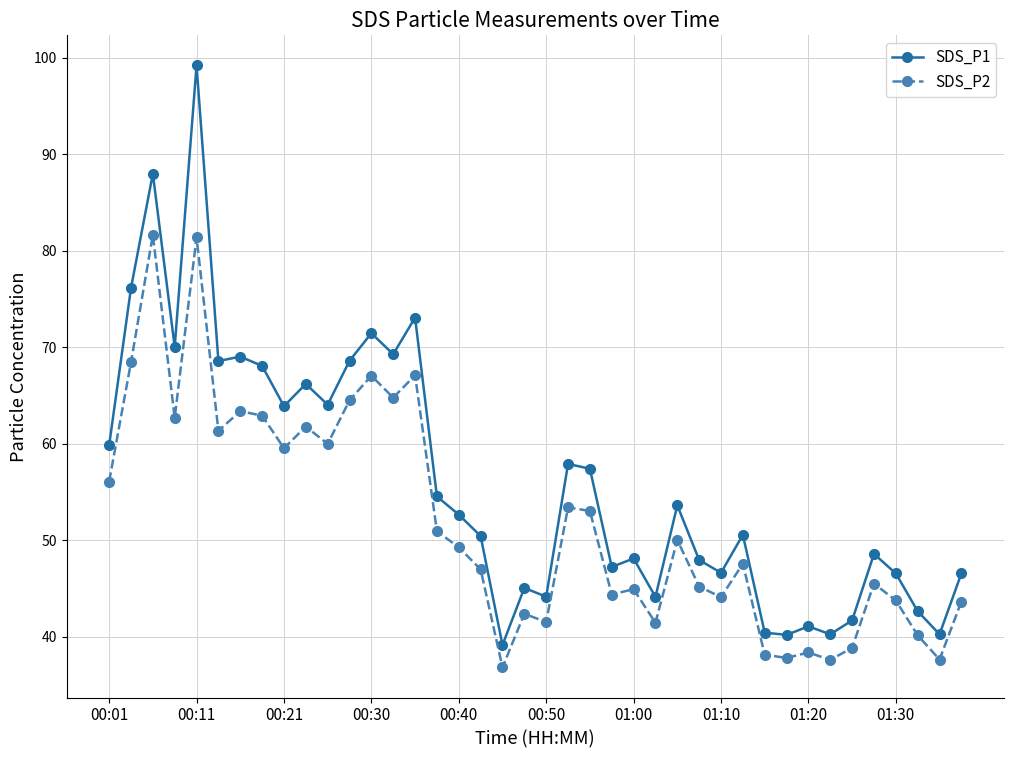

True or false: SDS_P2 has more than 1 points higher than both neighbors.

True